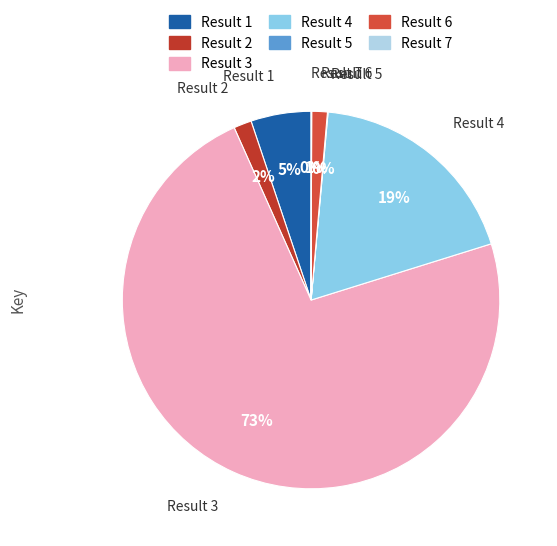

To the nearest percent, what is the average slice percentage?

14%